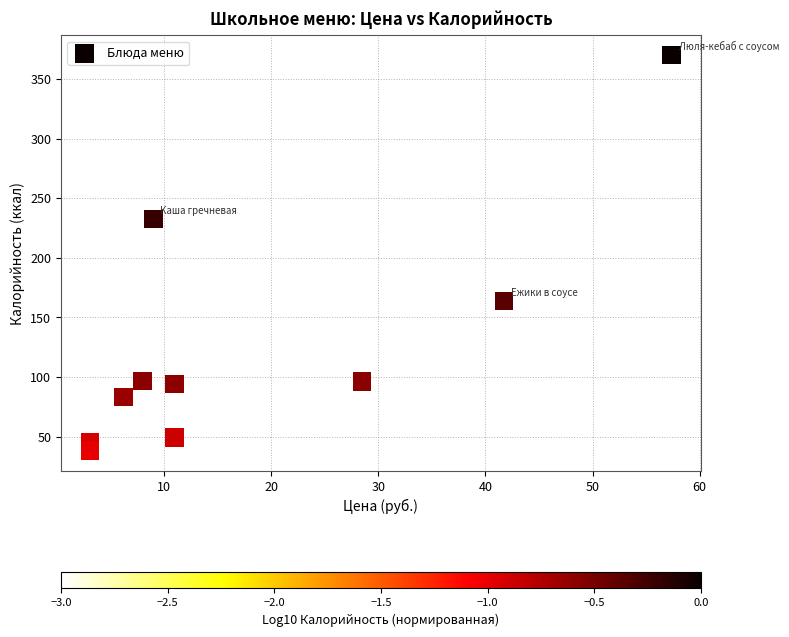

What is the average Y value?

126.9